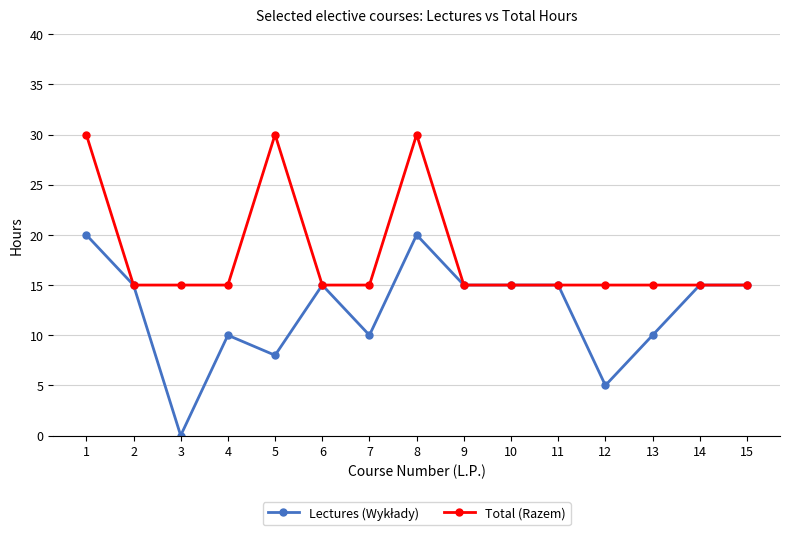

How many categories are shown in the chart?

15